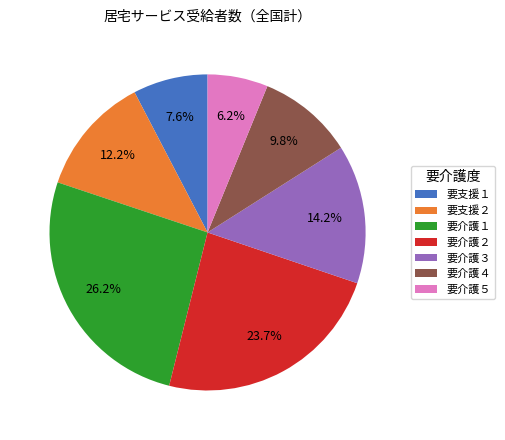

What percentage do 要支援２ and 要介護５ together represent?

18.4%